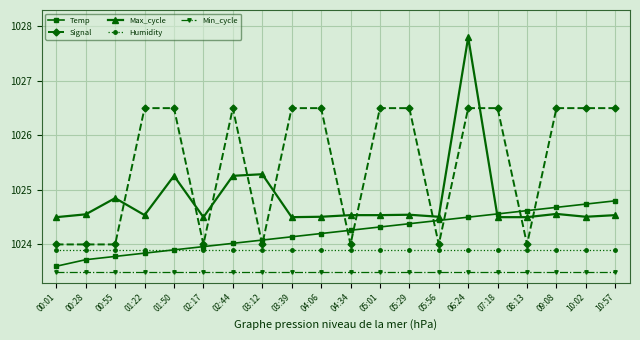

At which category is the sum across all series the highest?

06:24